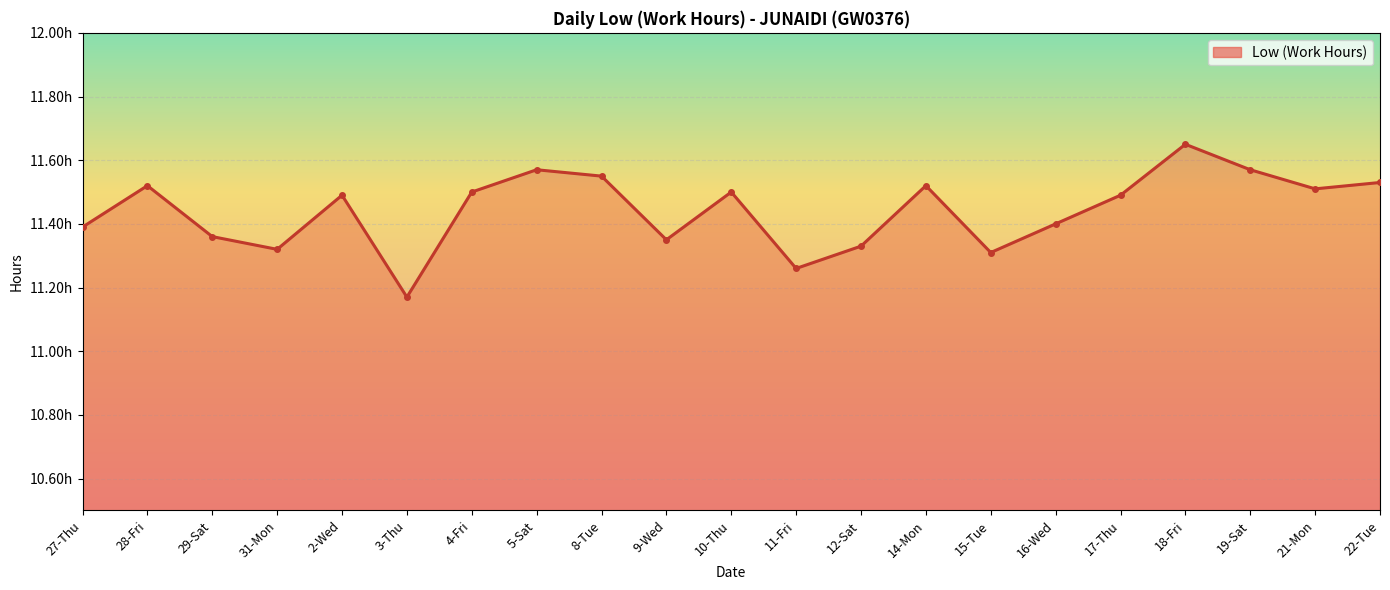

How many interior local peaks (higher than both neighbors) does the data have?

6